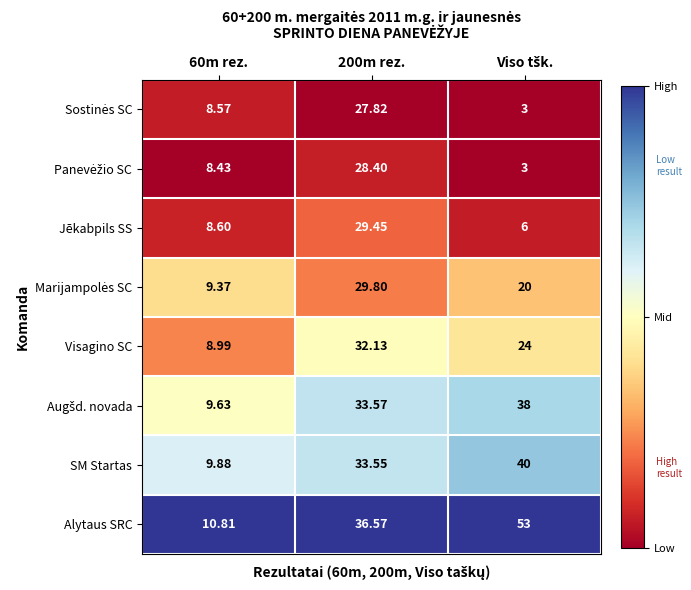

Which series has the largest range (max minus min)?

Alytaus SRC